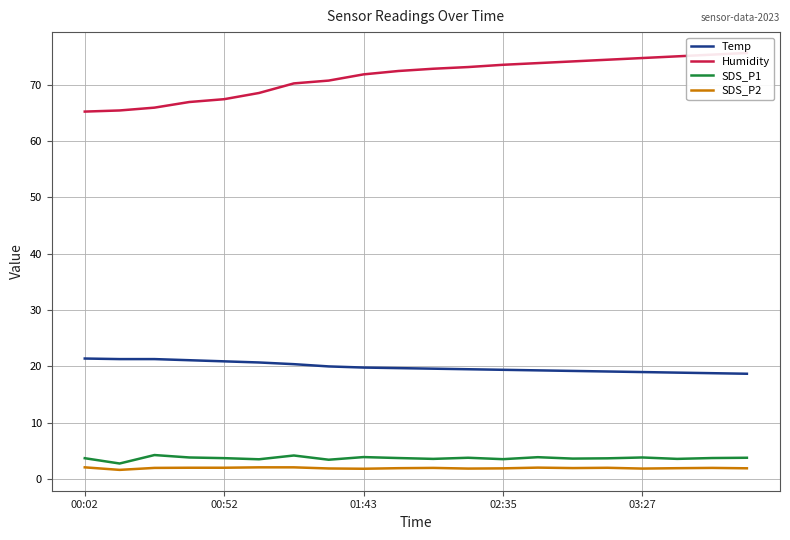

True or false: SDS_P1 and Temp intersect in this chart.

False